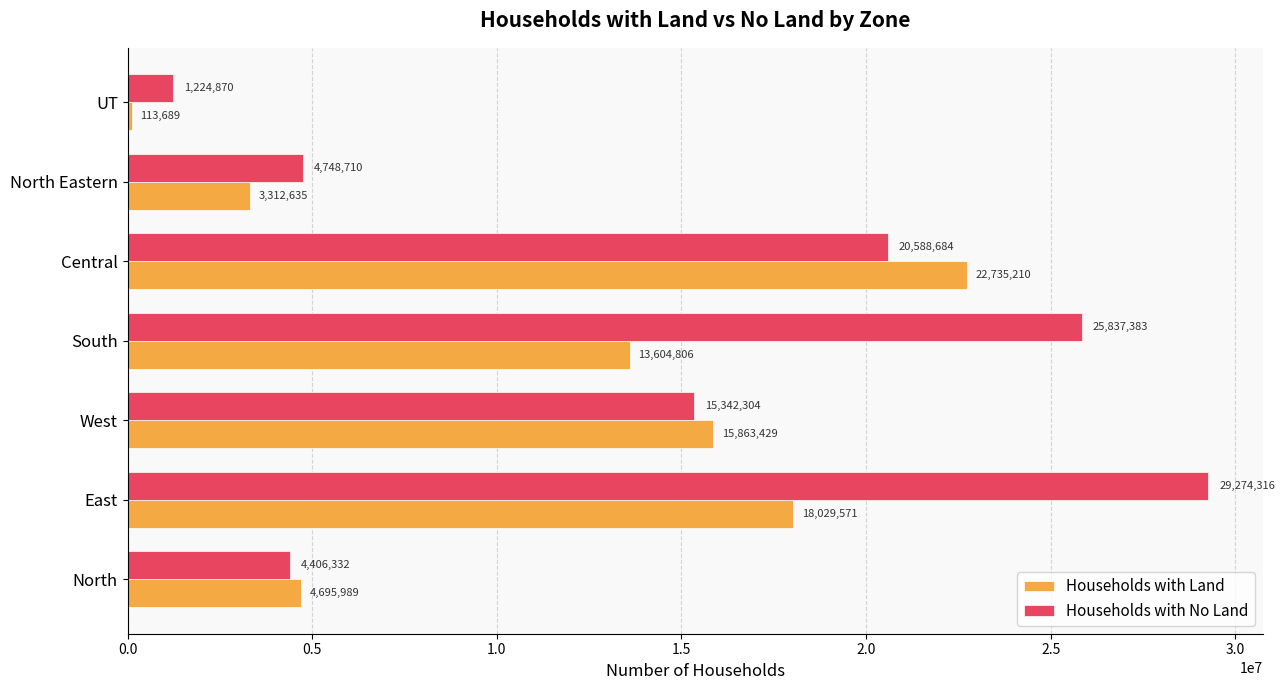

What is the minimum value shown in the chart?

113689